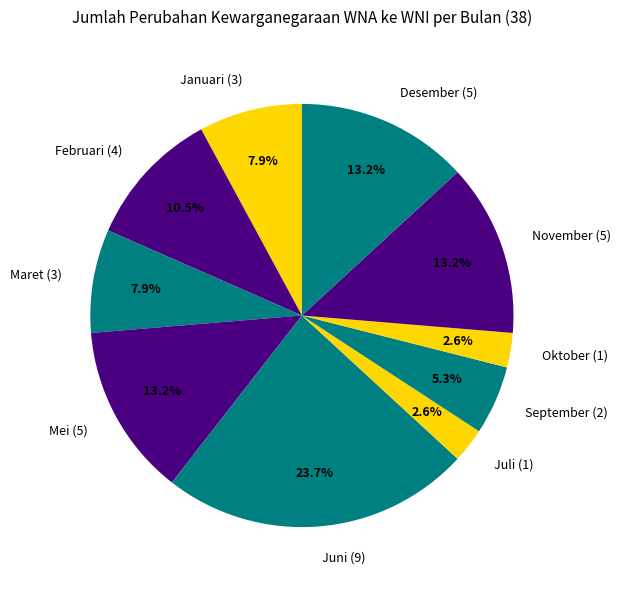

Is the sum of Mei (5) and Maret (3) greater than half?

No